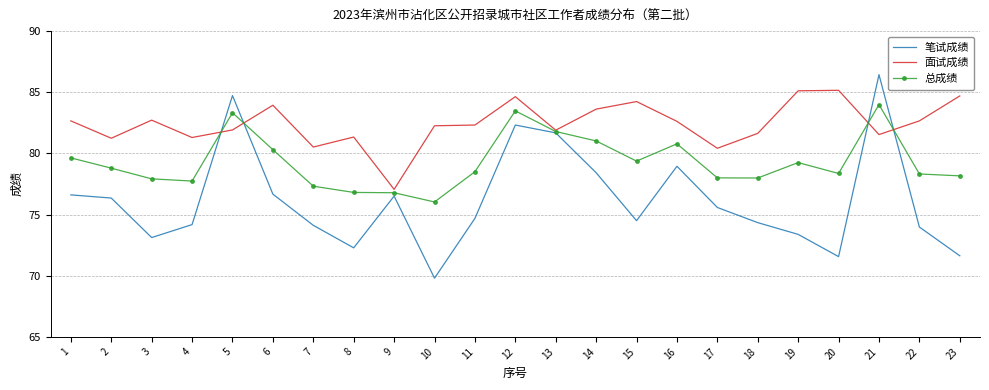

What is the maximum value for 面试成绩?

85.2